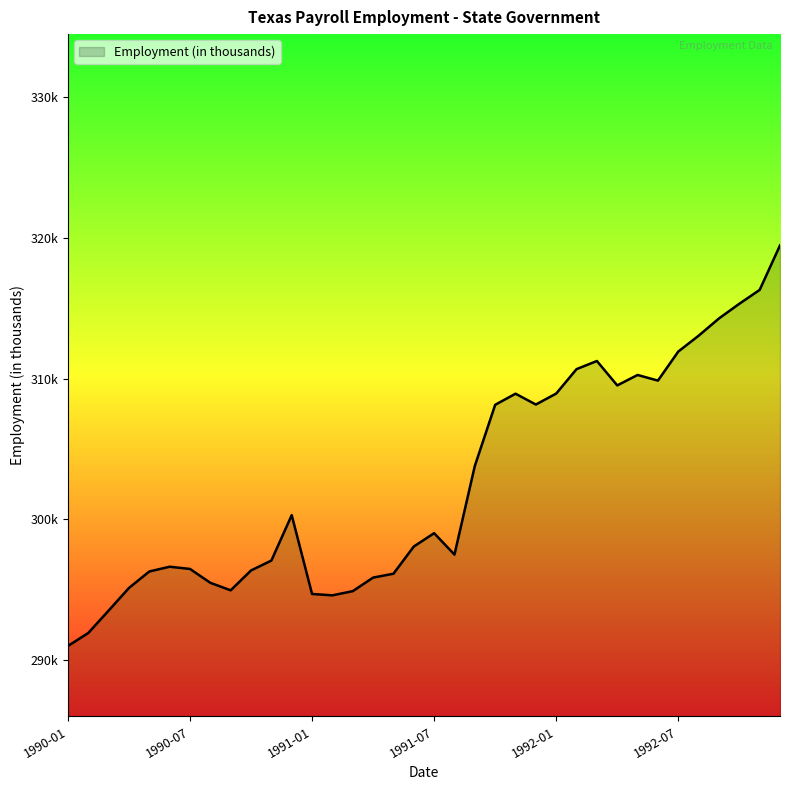

Is this an area chart (filled region under the line)?

Yes